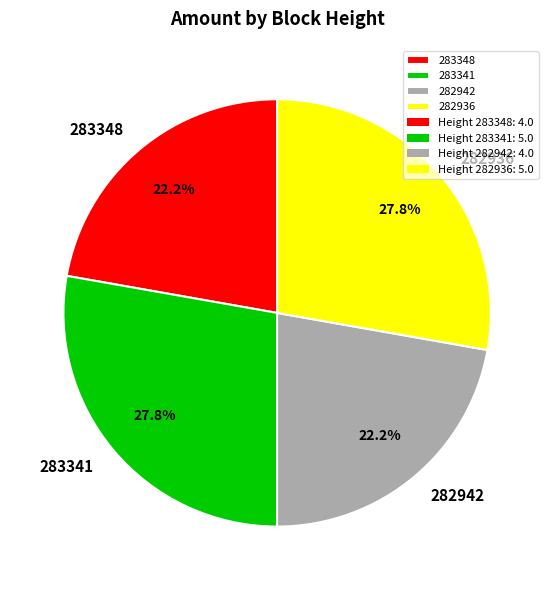

Is 282942 the majority of the pie?

No